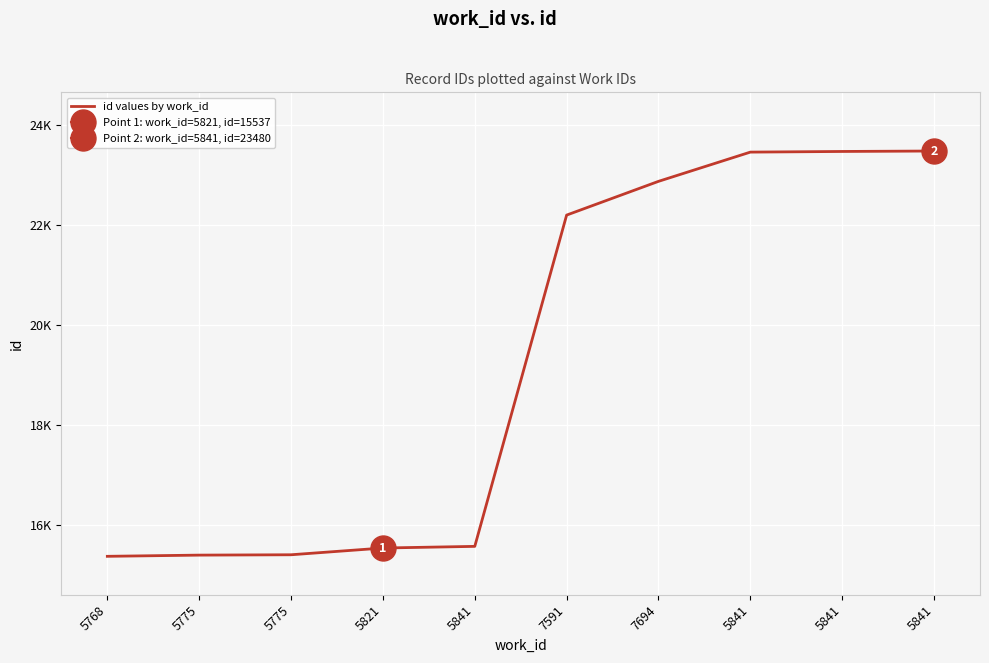

What is the sum of the values at 5841 and 5841?

39041